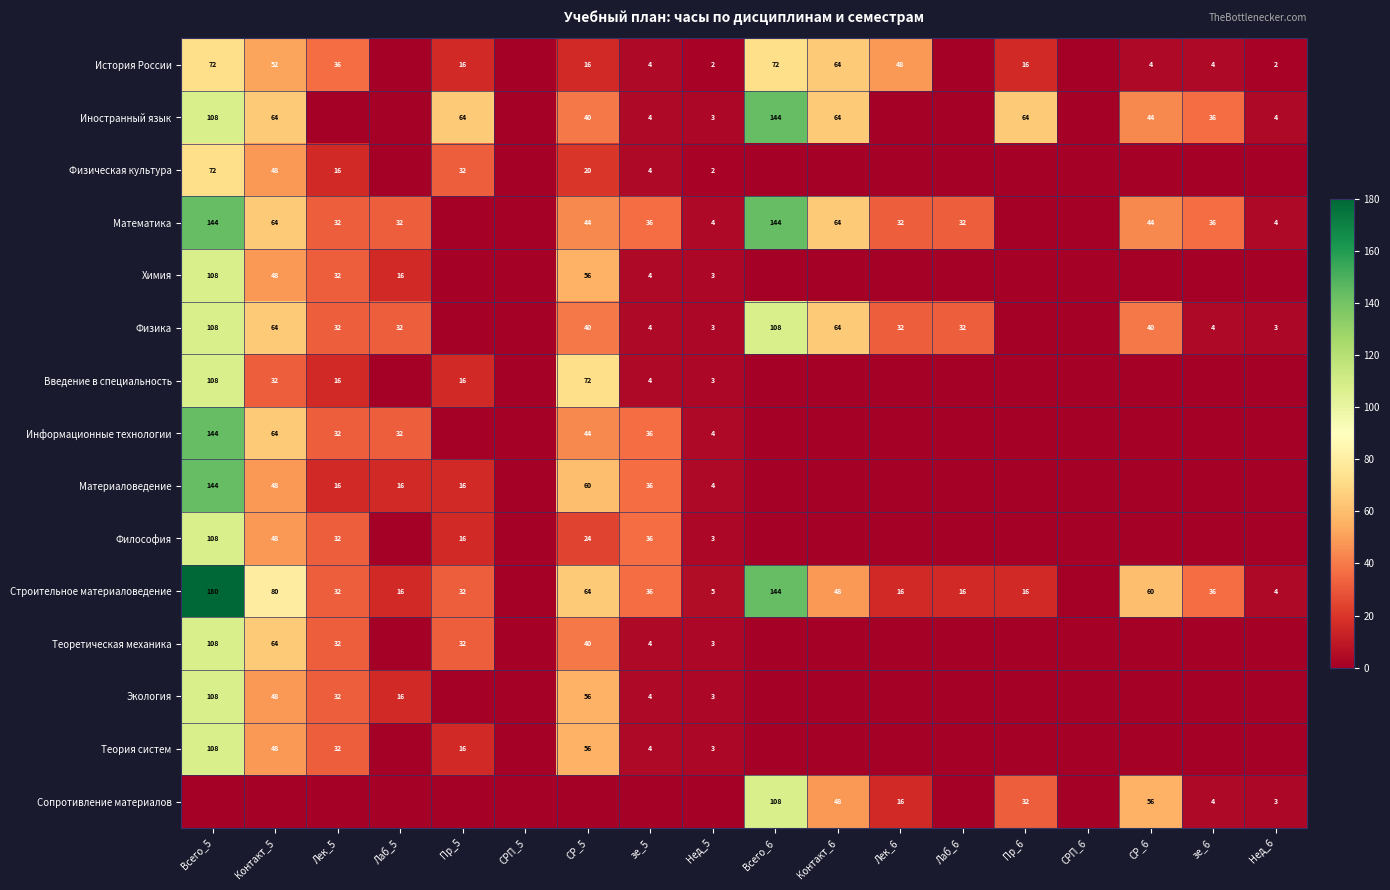

Which has a higher value, Лек_6 or Контакт_5?

Контакт_5